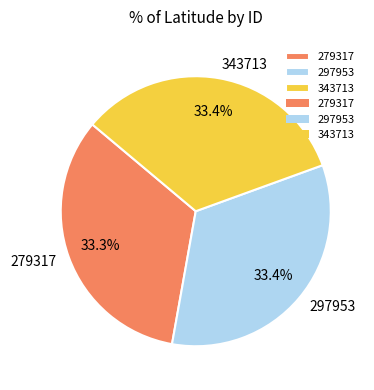

Is 279317 the majority of the pie?

No